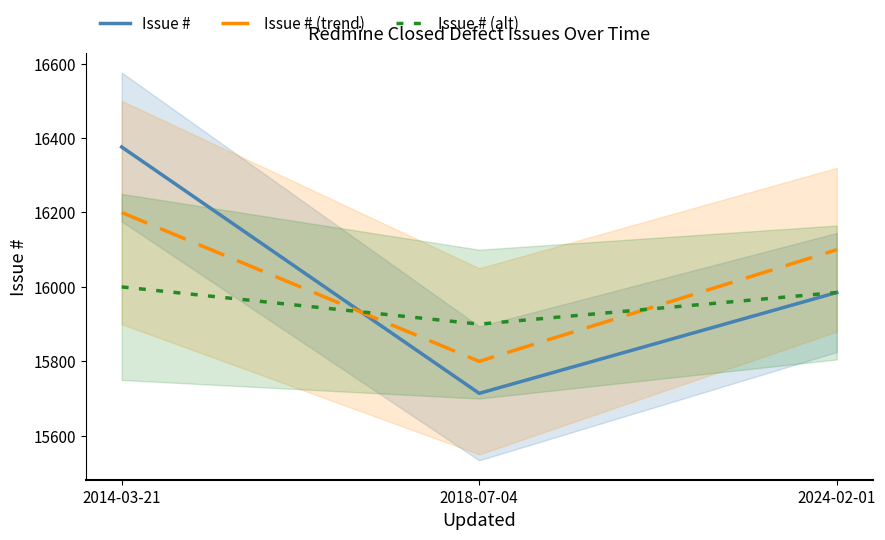

Reading right to left, list all the values displayed in this chart.

Issue #: 15985	15714	16376
Issue # (trend): 16100	15800	16200
Issue # (alt): 15985	15900	16000